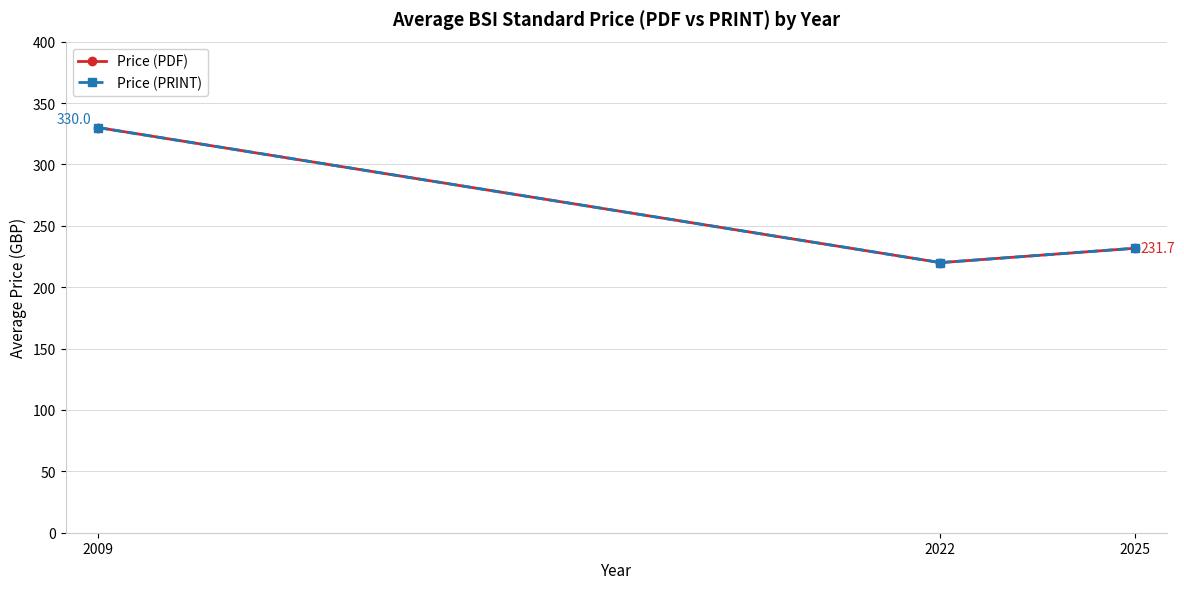

Does the chart have visible grid lines?

Yes